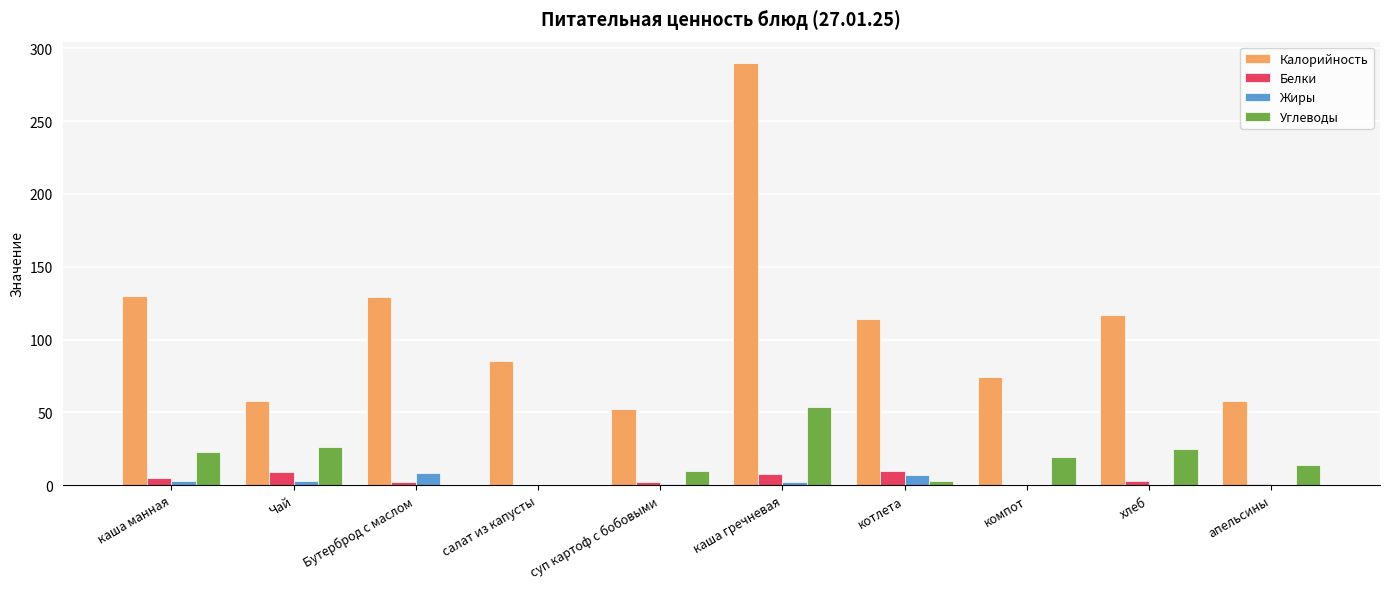

Which series has the largest total across all categories?

Калорийность